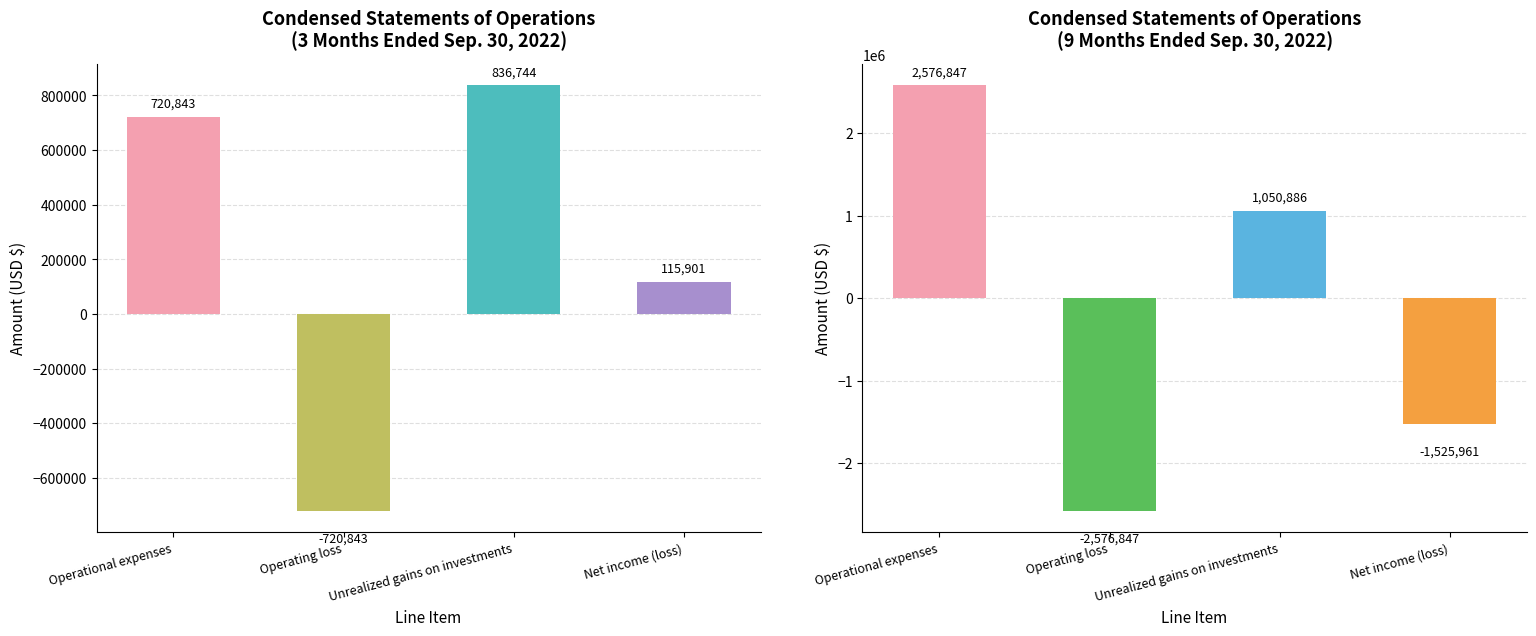

What is the difference between the 3 Months Ended values at Operational expenses and Unrealized gains on investments?

115901